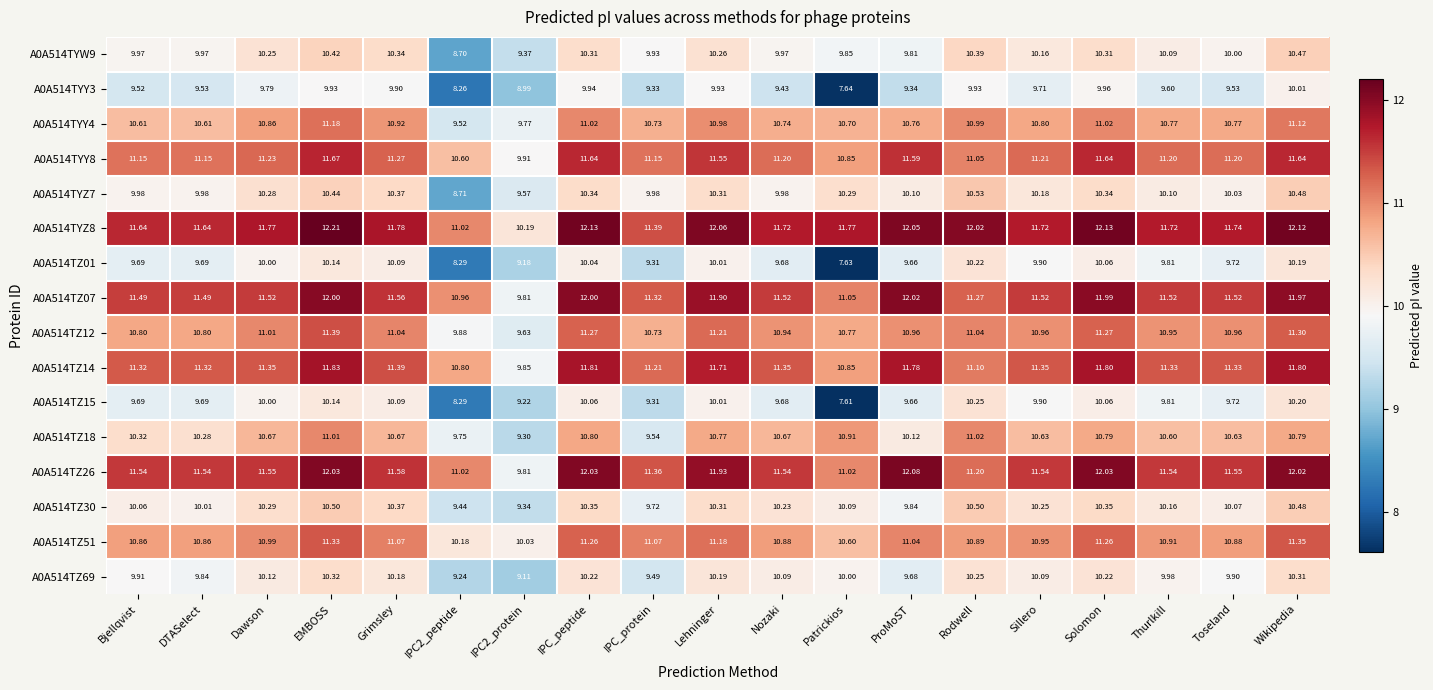

At which category is the sum across all series the highest?

EMBOSS